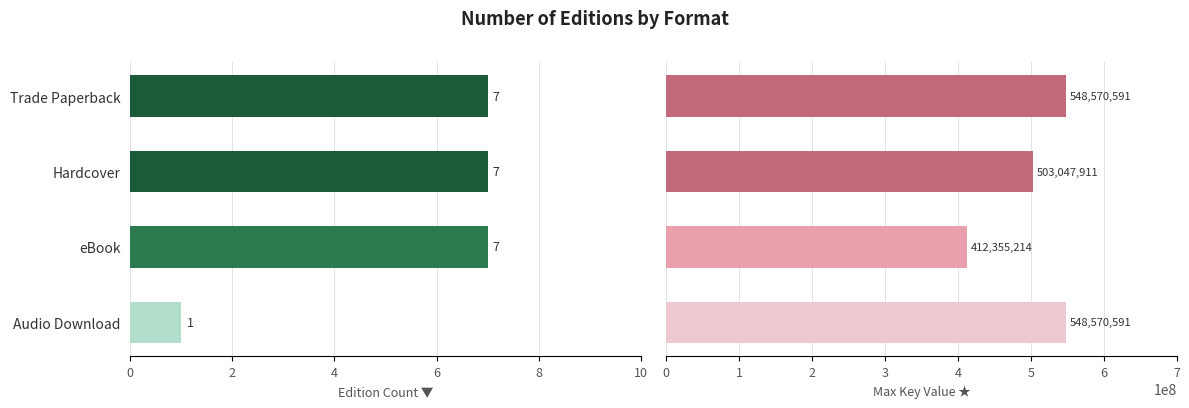

True or false: Max Key Value has a value of 953533794 at Audio Download.

False